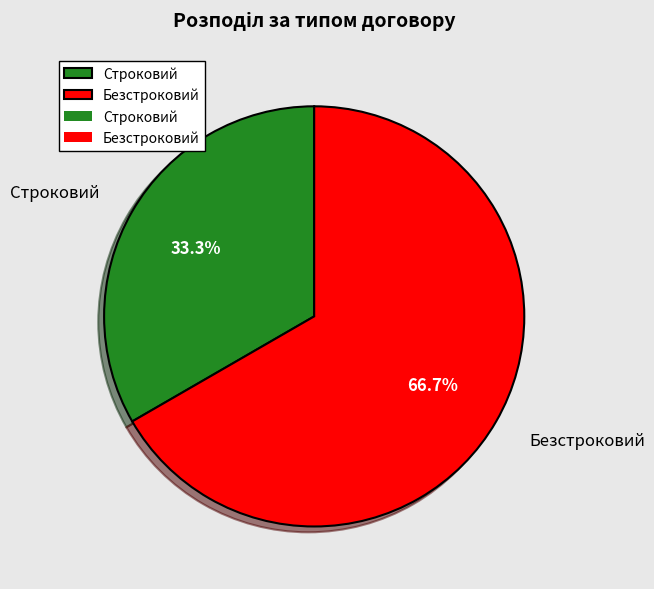

True or false: Безстроковий accounts for 67% of the total.

True